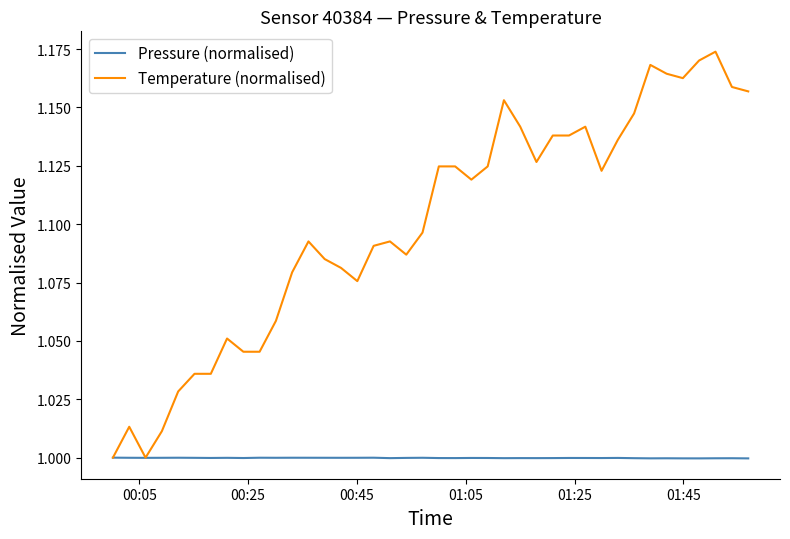

List the series in order of their overall mean, highest first.

Temperature (normalised), Pressure (normalised)